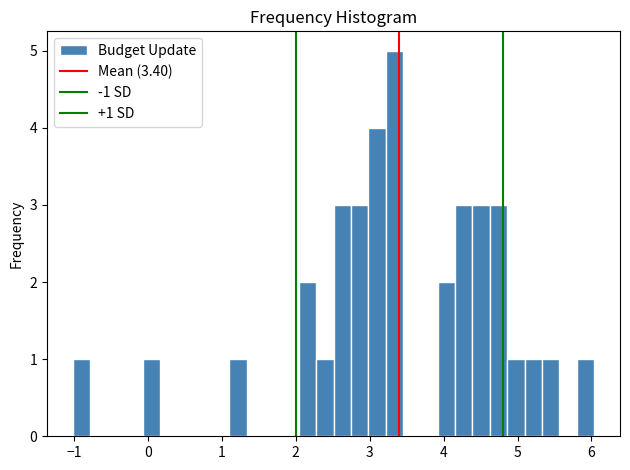

Read against the x-axis, roughly where is the centre of the tallest bar?

3.3